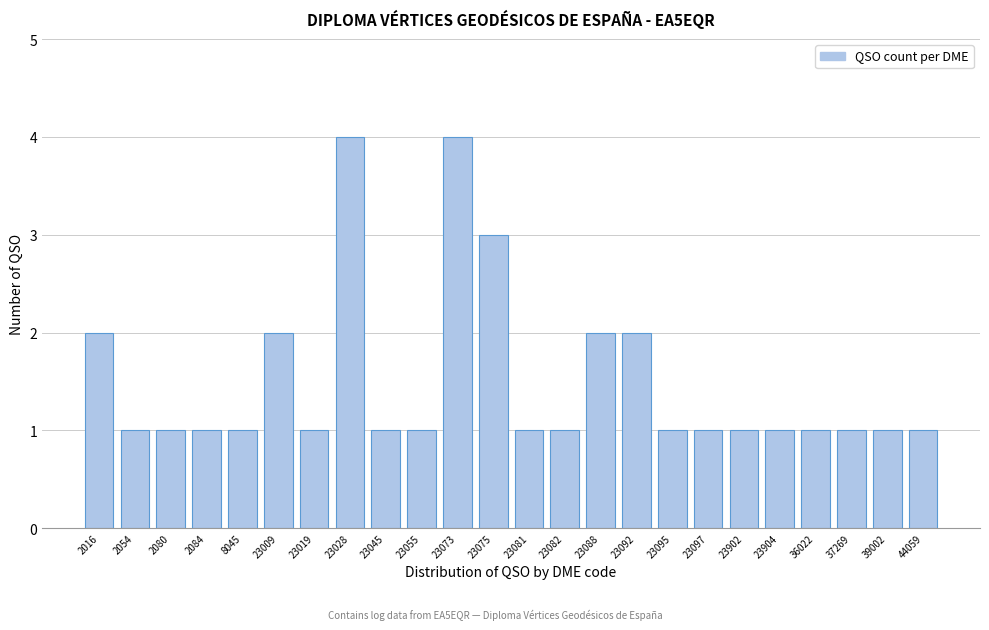

Reading left to right, what are all the values shown in this chart?

2016=2	2054=1	2080=1	2084=1	8045=1	23009=2	23019=1	23028=4	23045=1	23055=1	23073=4	23075=3	23081=1	23082=1	23088=2	23092=2	23095=1	23097=1	23902=1	23904=1	36022=1	37269=1	39002=1	44059=1